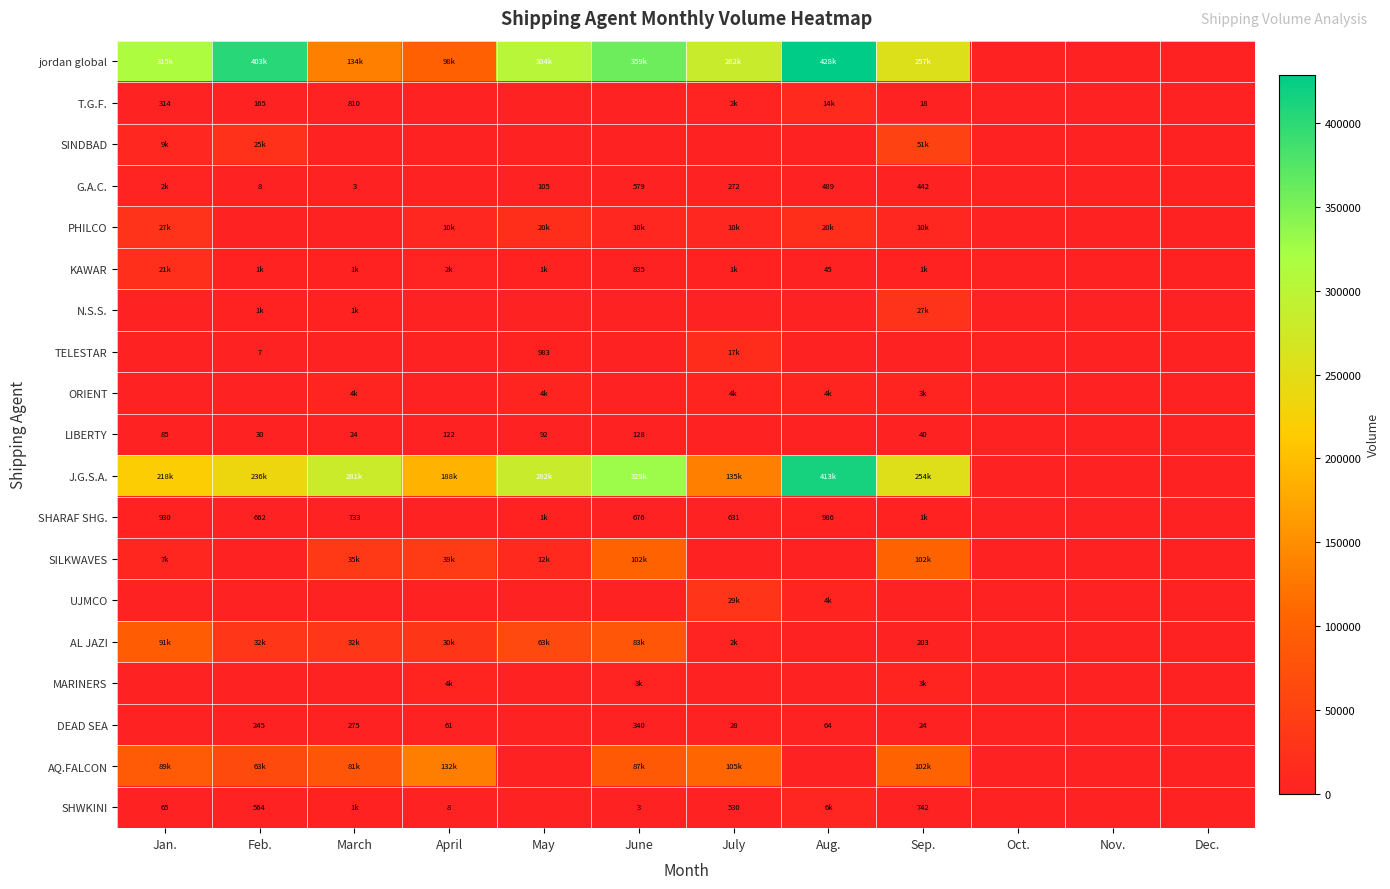

What is the maximum value shown in the chart?

428635